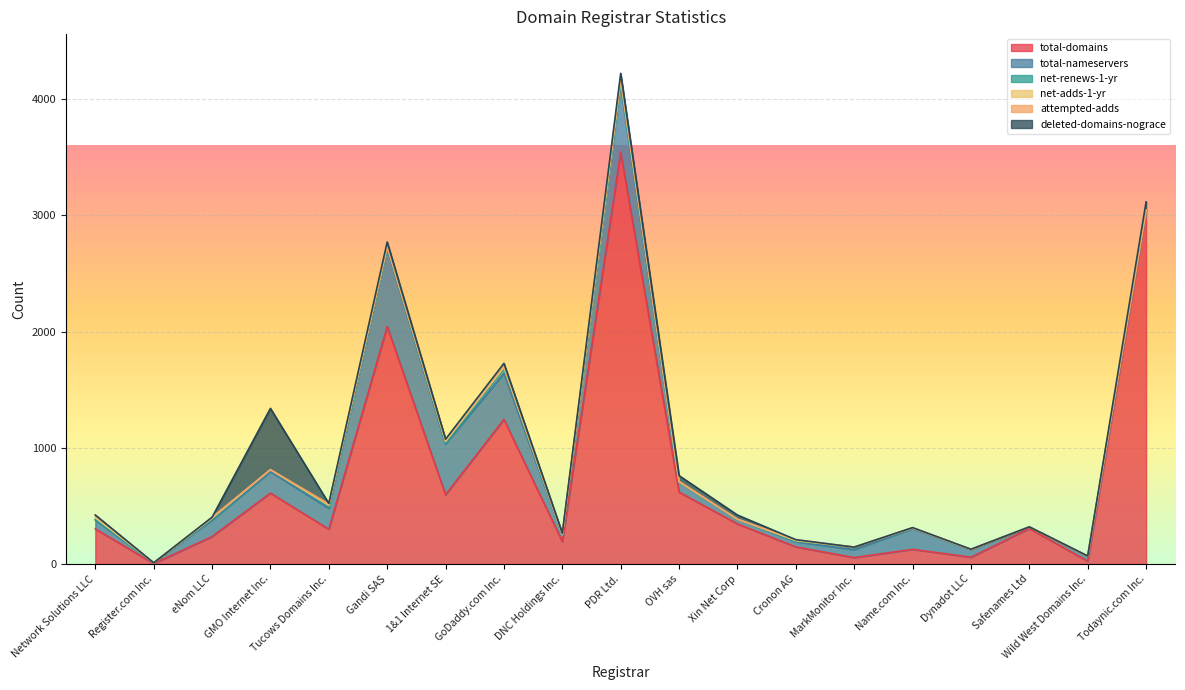

Reading left to right, list all the values displayed in this chart.

total-domains: 303	4	237	611	300	2044	597	1245	194	3543	619	346	148	56	127	59	306	25	3027
total-nameservers: 76	7	142	184	180	670	436	397	57	576	86	38	45	68	179	65	14	40	19
net-renews-1-yr: 6	0	10	16	13	13	8	34	1	12	1	2	4	22	5	1	0	2	1
net-adds-1-yr: 15	0	6	1	13	5	14	17	2	32	2	0	5	0	0	1	0	1	0
attempted-adds: 22	0	8	1	12	6	13	19	2	29	4	0	8	0	1	1	0	1	0
deleted-domains-nograce: 0	0	0	527	4	33	7	15	10	30	49	36	0	0	2	1	0	1	69